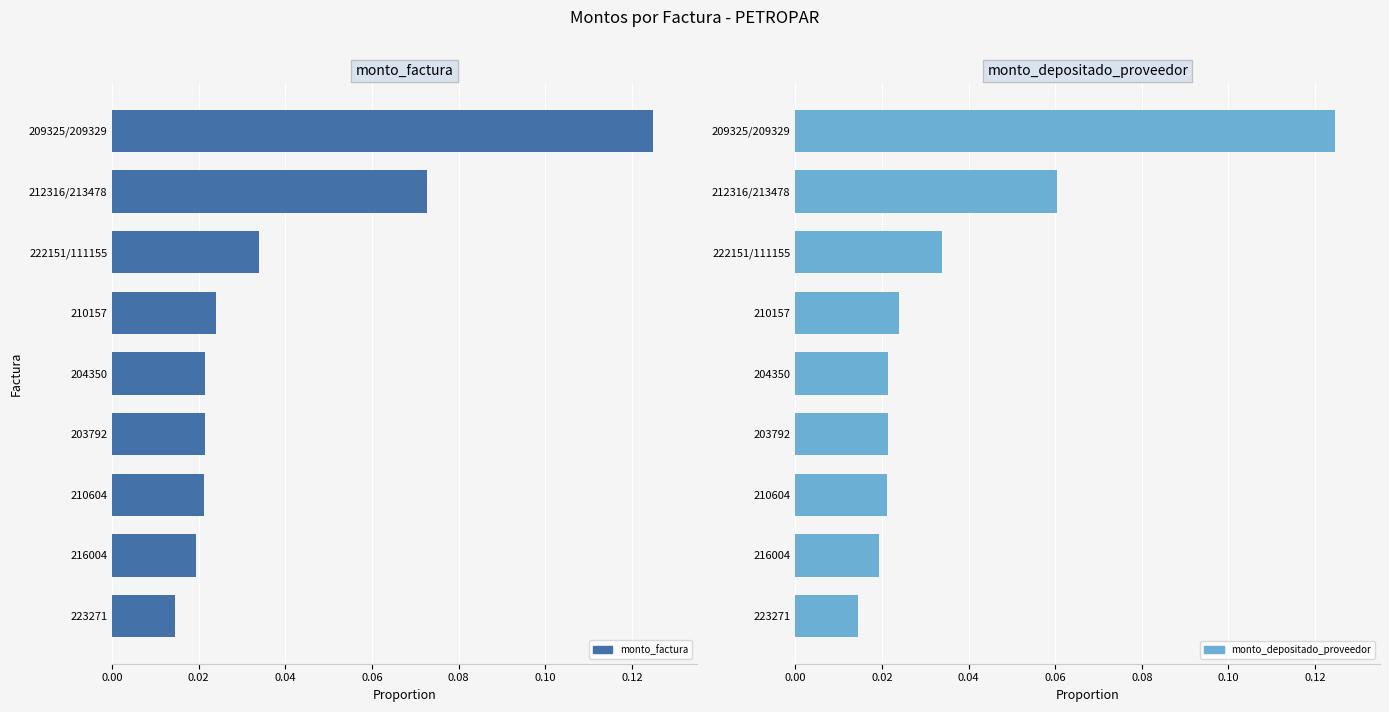

The monto_factura series shows 0.0 at 204350. True or false?

False